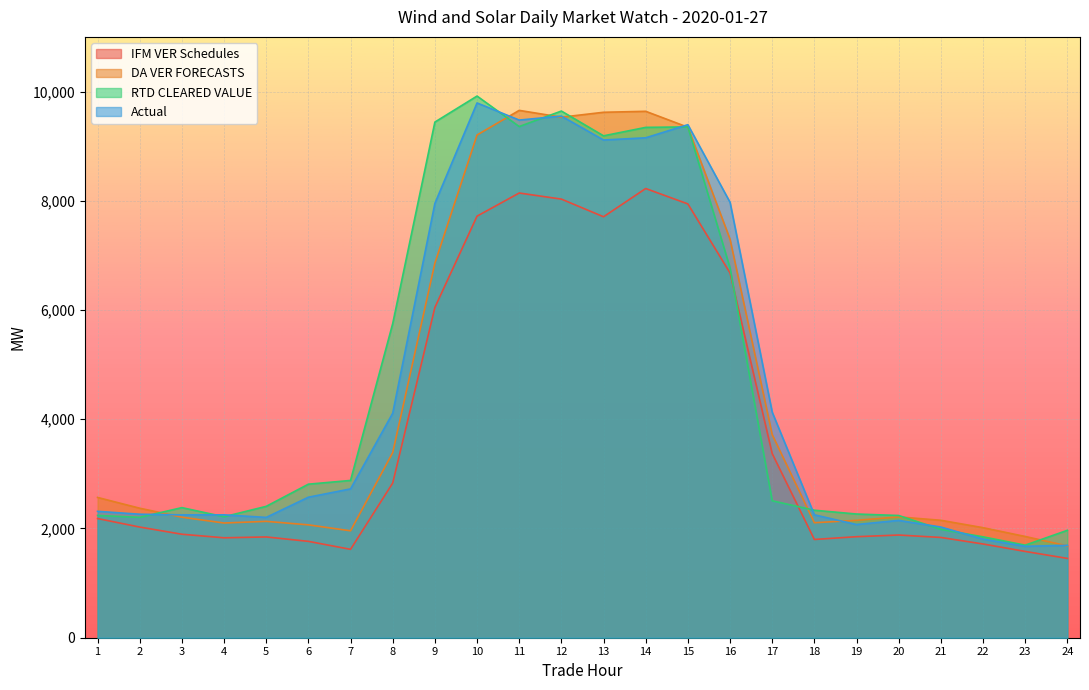

What is the difference between the second highest and second lowest values in the RTD CLEARED VALUE series?

7795.3